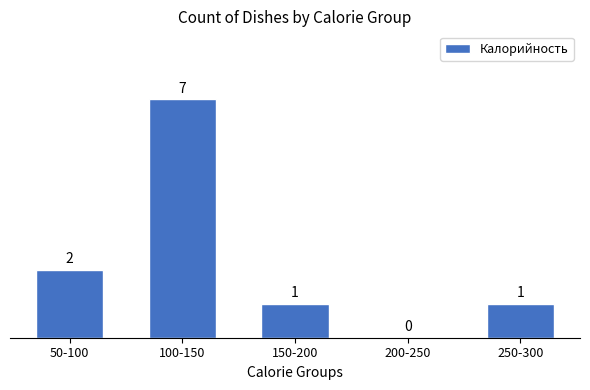

Reading left to right, list all the values displayed in this chart.

50-100=2	100-150=7	150-200=1	200-250=0	250-300=1